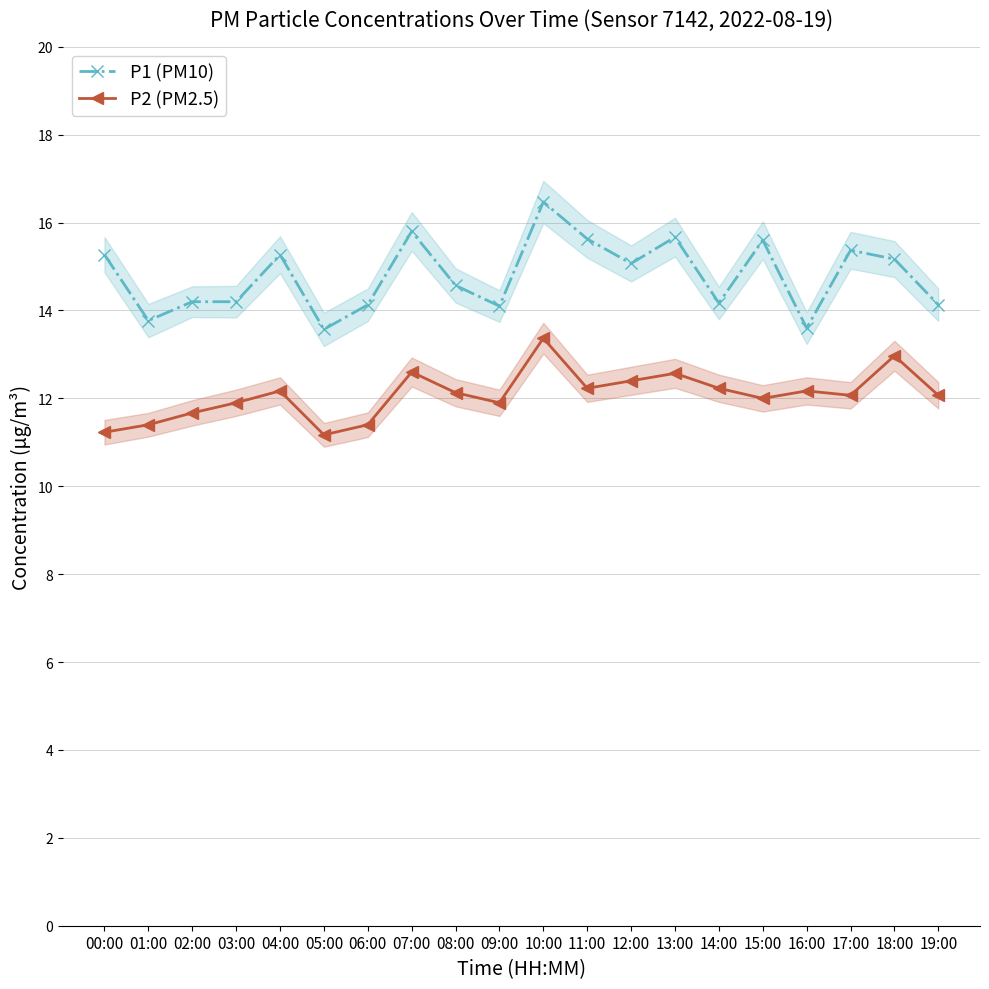

Where does the P2 (PM2.5) series first go above 12?

04:00